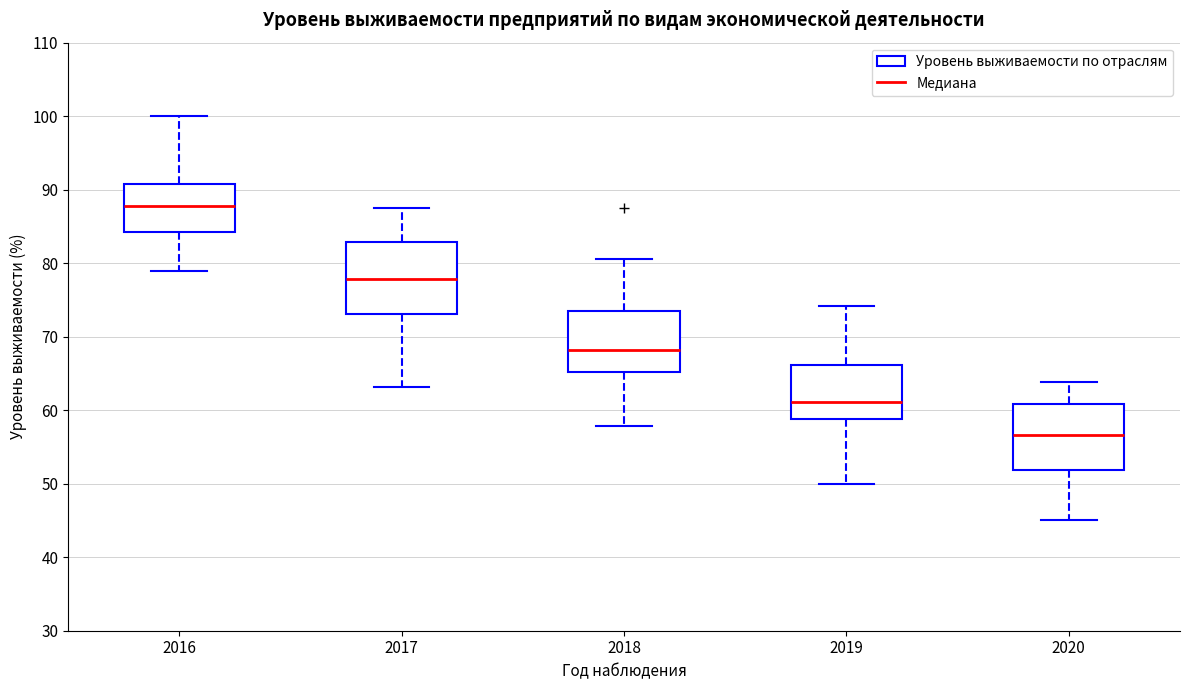

Which box has the highest median line?

2016